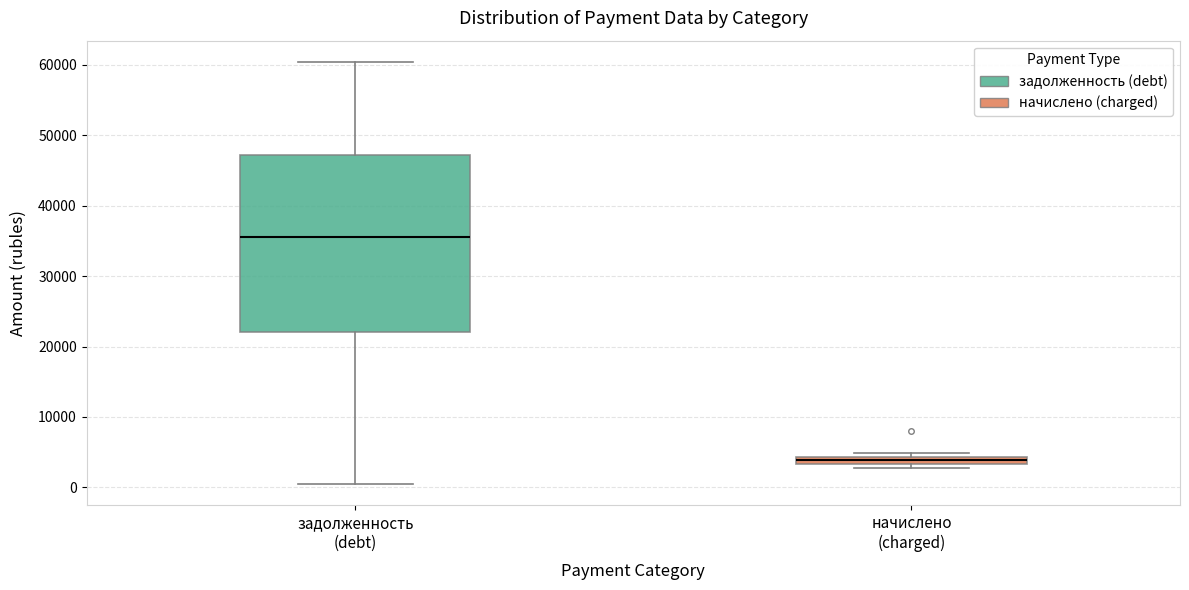

Where is the upper edge of the box for задолженность (debt) on the y-axis? The values are not printed on the chart, so give them approximately, as read against the axis.

47000